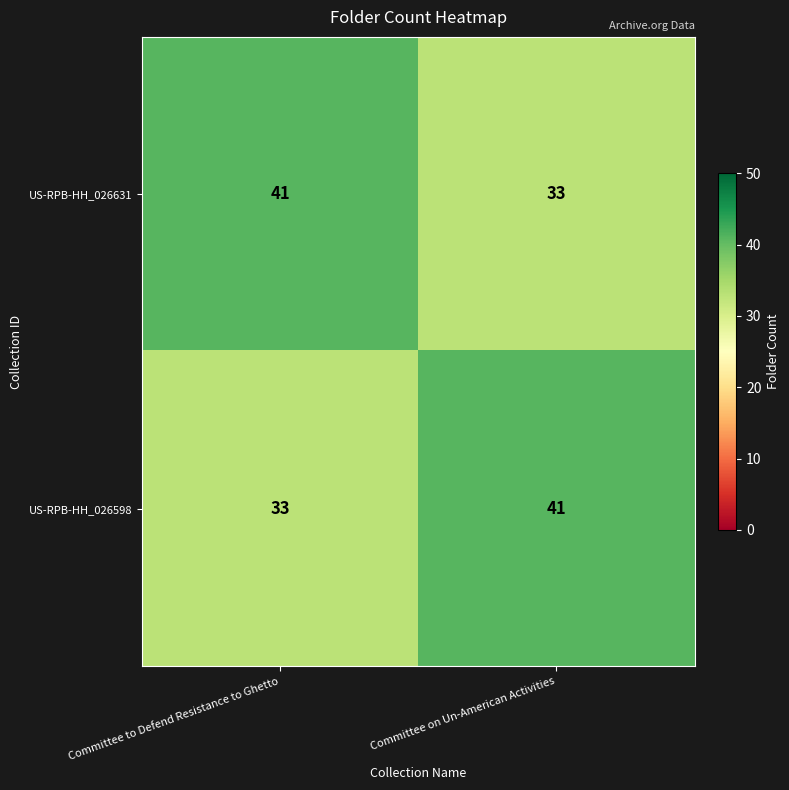

Reading left to right, list all the values displayed in this chart.

US-RPB-HH_026631: 41	33
US-RPB-HH_026598: 33	41